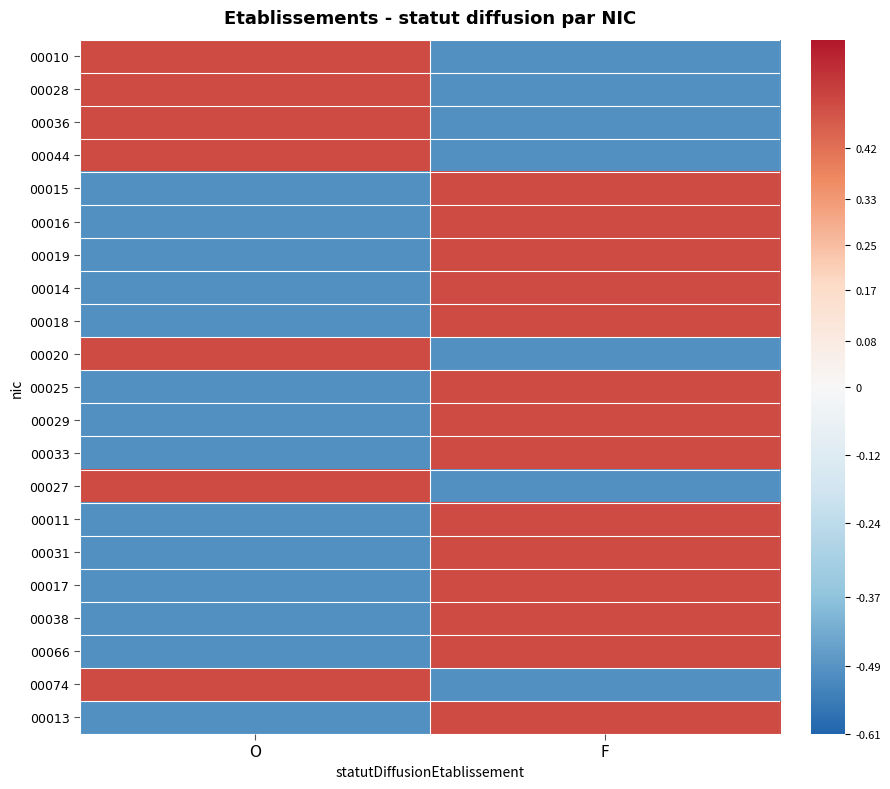

Between O and F, which series saw the biggest shift?

00010